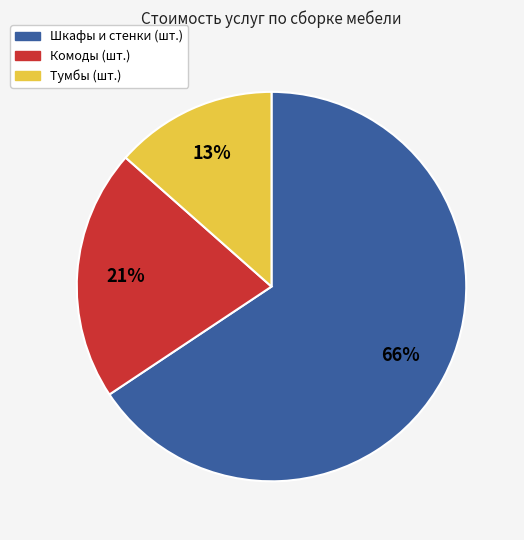

To the nearest percent, what is the average slice percentage?

33%